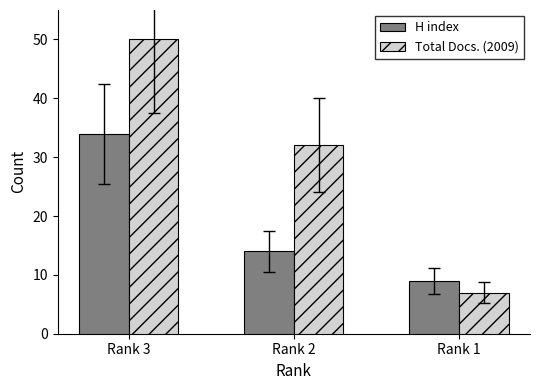

What is the value of the Total Docs. (2009) bar at the 3rd from the left?

7